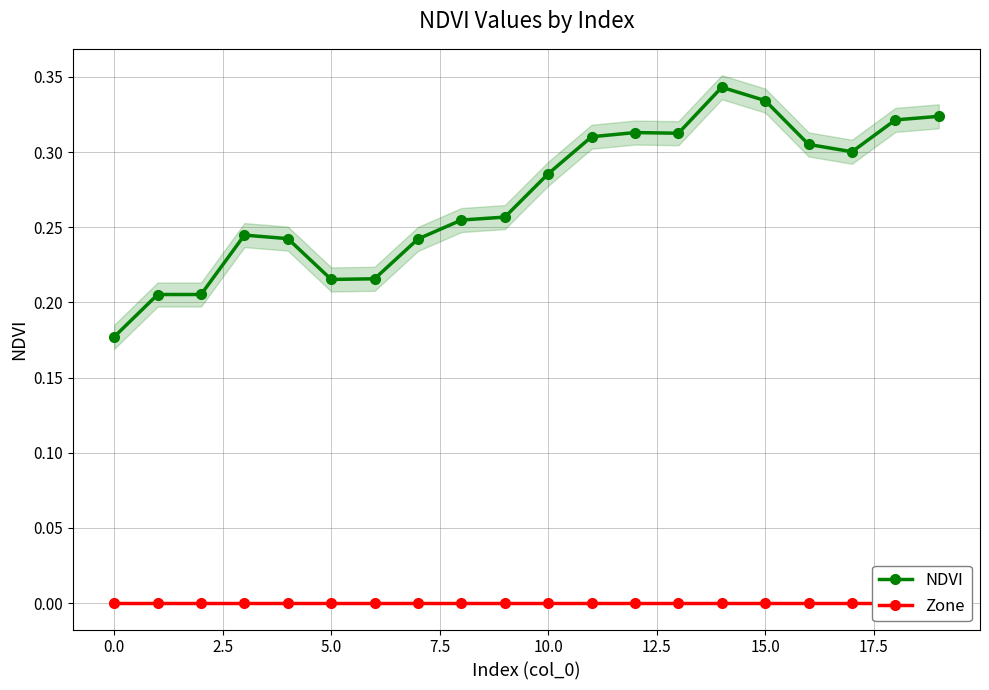

How many NDVI values are between 0 and 1?

20